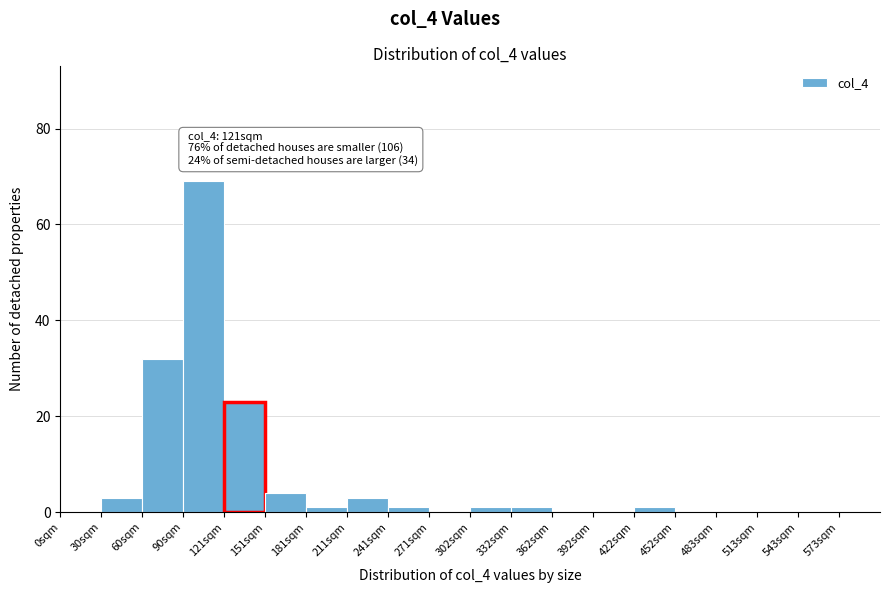

Over which range of the x-axis is the bar tallest?

90 to 120